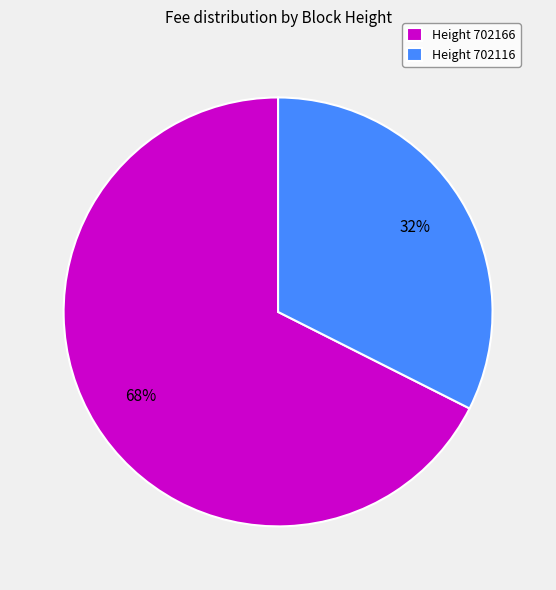

Is it true that Height 702116 is 32% of the pie?

True